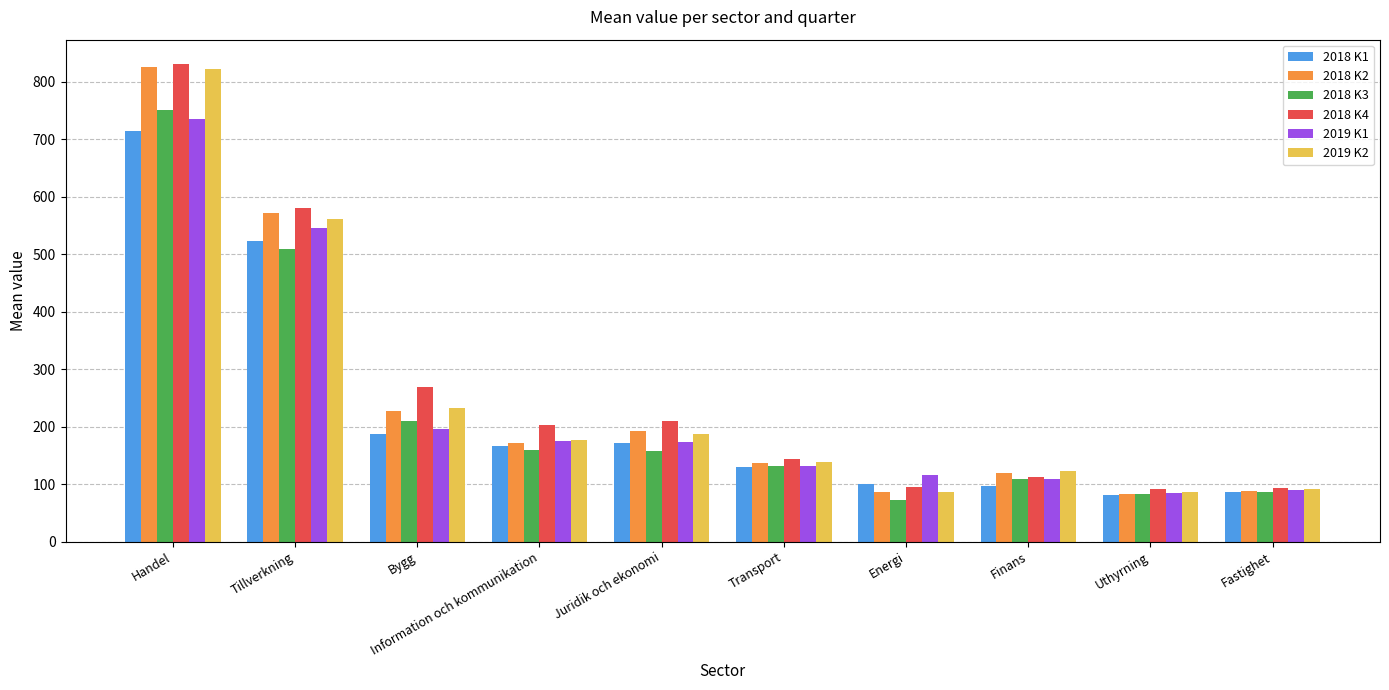

What is the total value across all series at Information och kommunikation?

1051.7